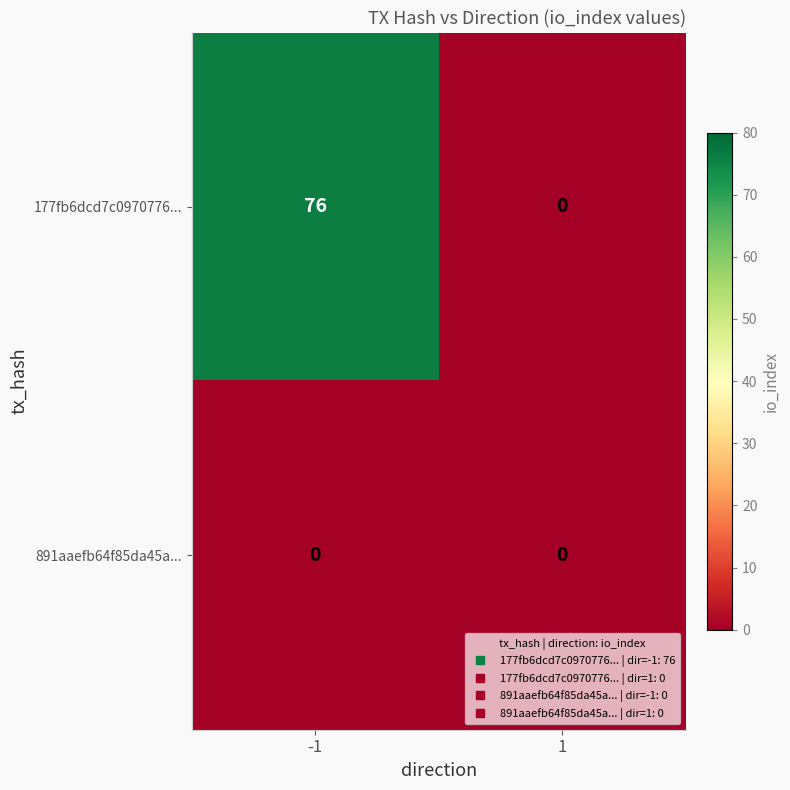

At -1, list the series in order from largest to smallest.

177fb6dcd7c0970776..., 891aaefb64f85da45a...